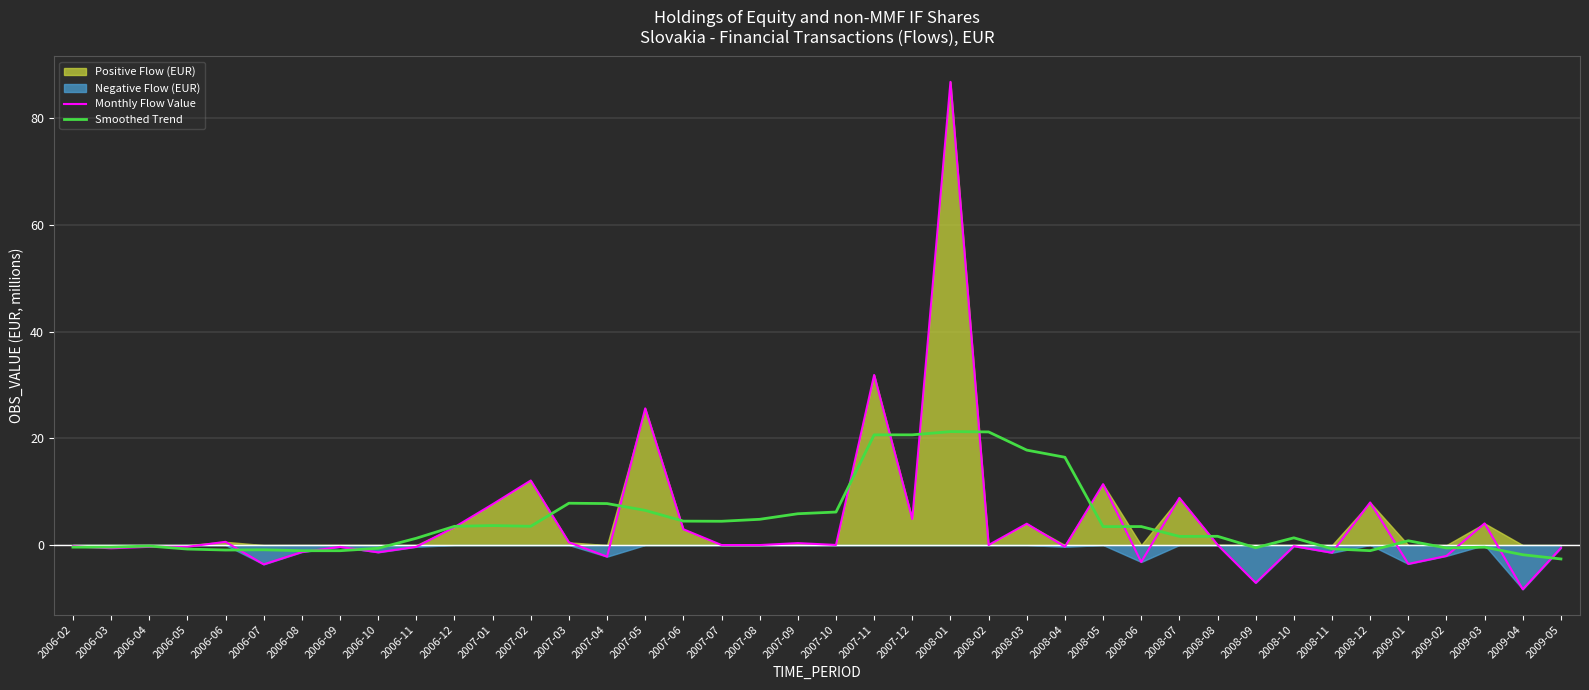

True or false: Smoothed Trend and Monthly Flow Value cross at least once.

True